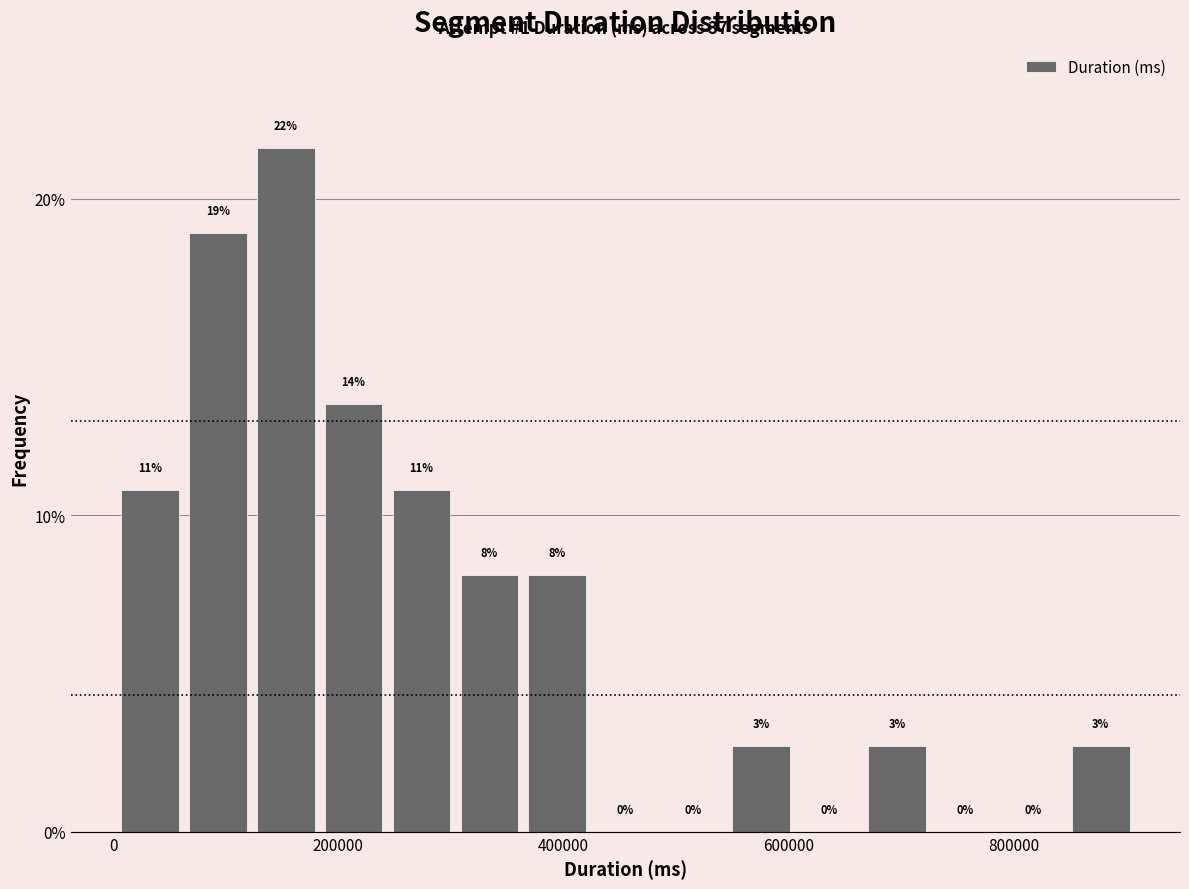

Around what value on the x-axis is the tallest bar? Give the approximate position of its centre, as read against the axis.

160000